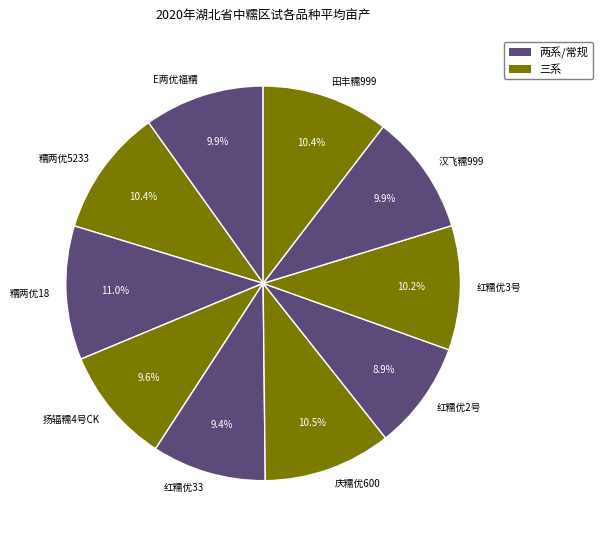

Is 糯两优18 the majority of the pie?

No